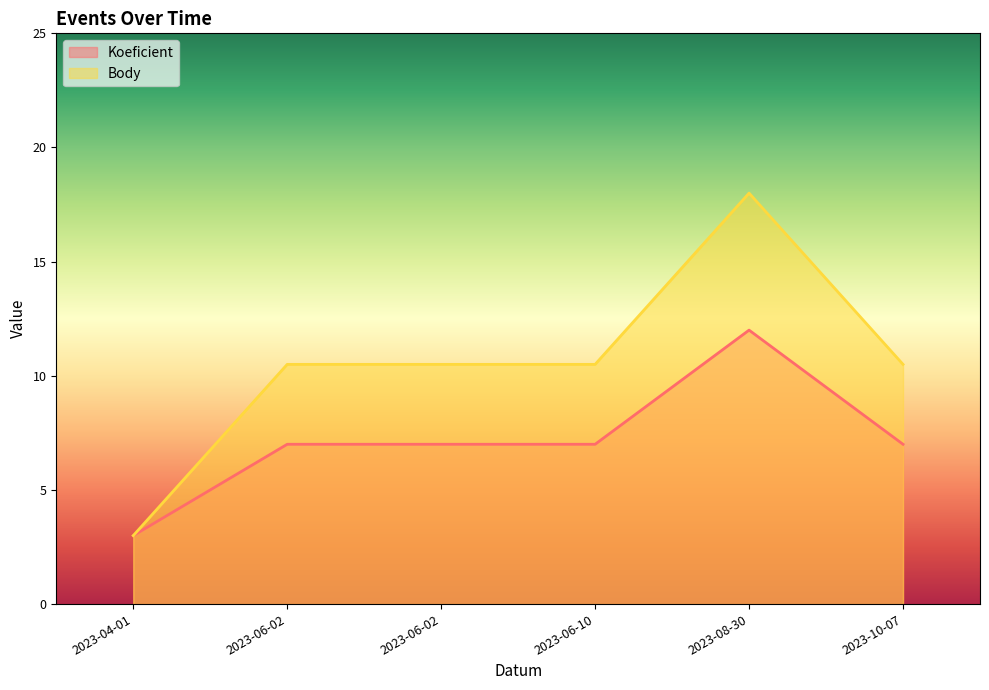

What is the greatest value displayed?

18.0